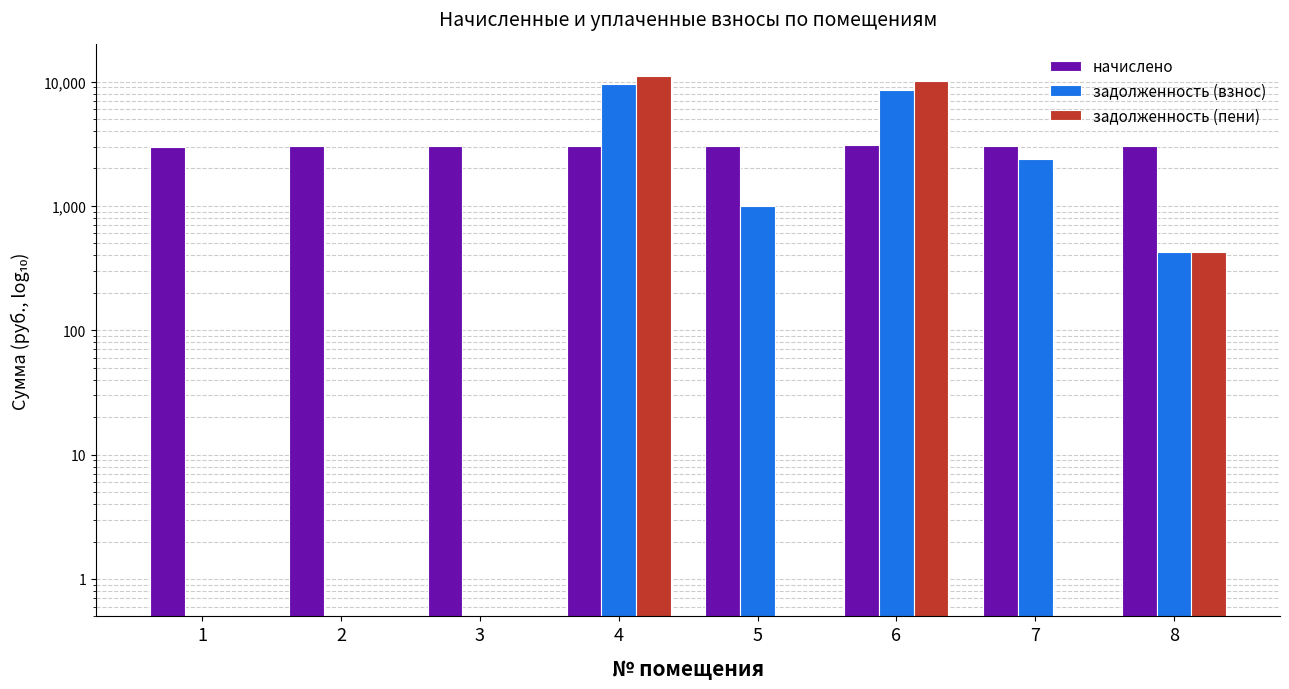

What is the value of the начислено bar at the 1st from the left?

2997.4